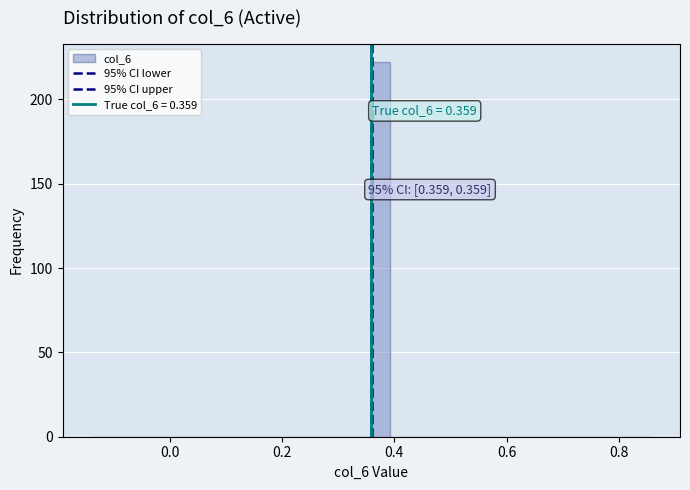

Around what value on the x-axis is the tallest bar? Give the approximate position of its centre, as read against the axis.

0.38